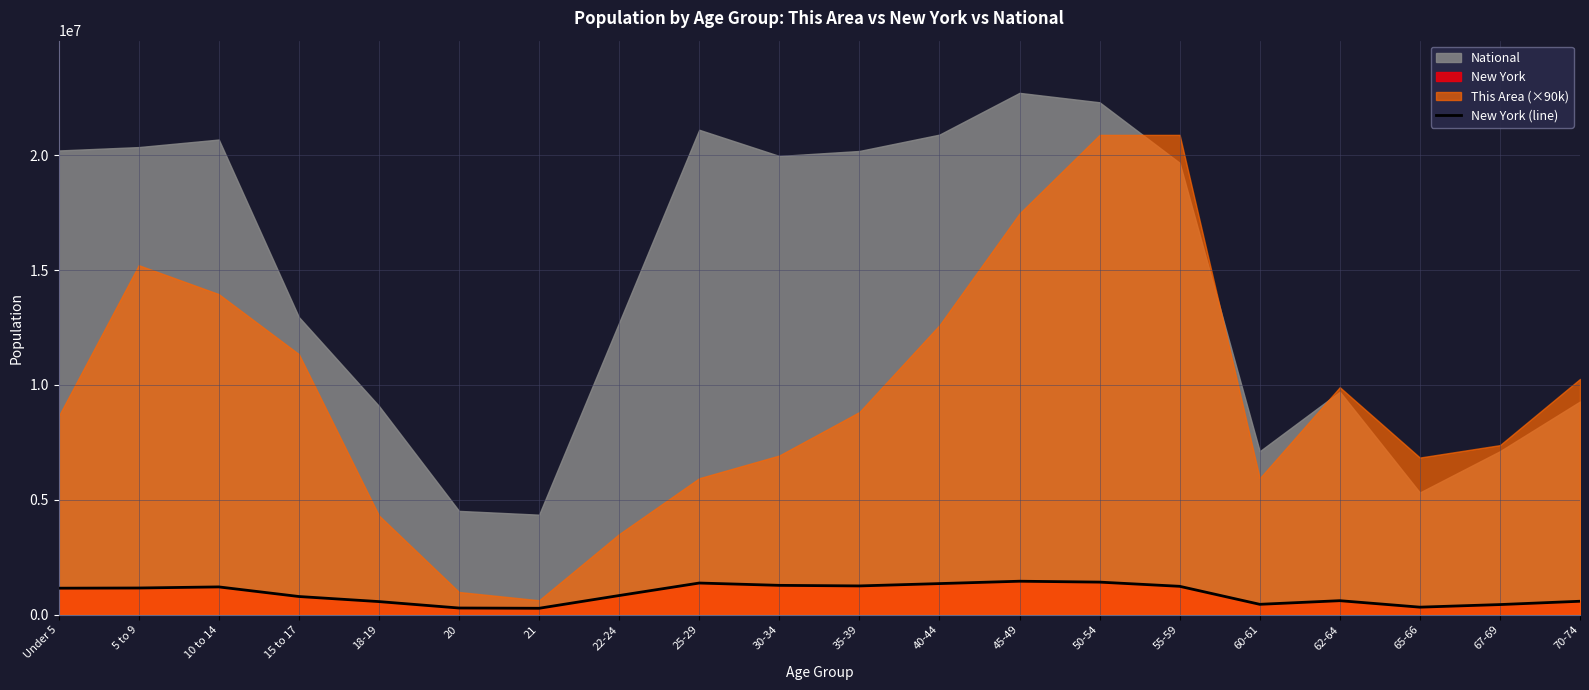

Does the chart have visible grid lines?

Yes